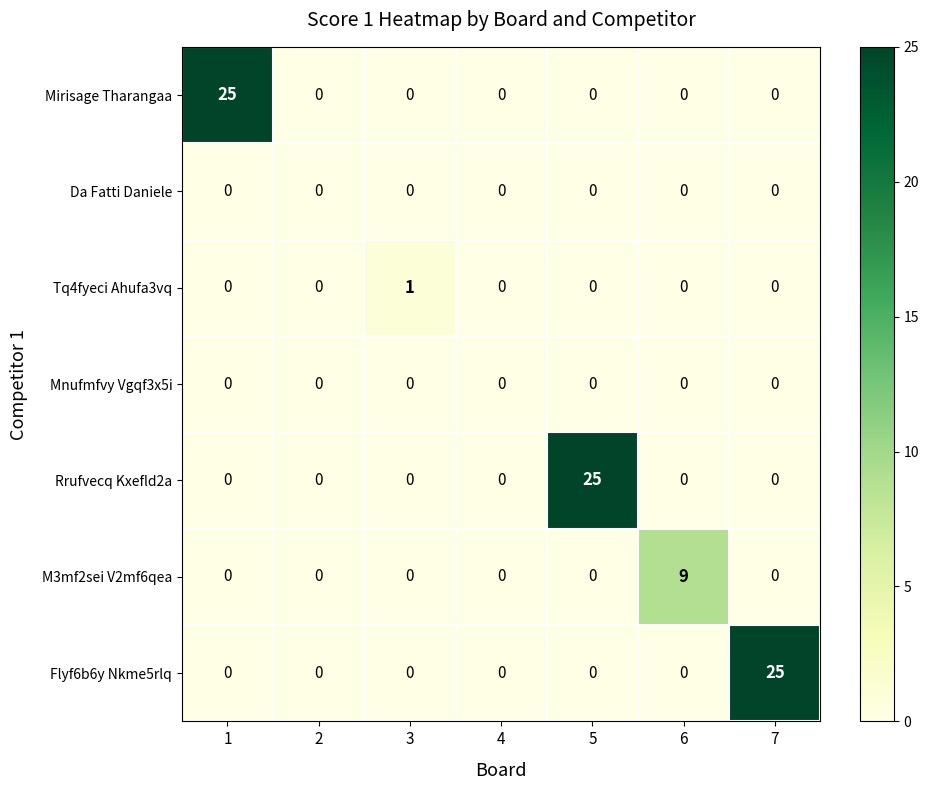

The value of Rrufvecq Kxefld2a at 3 is 0. True or false?

True